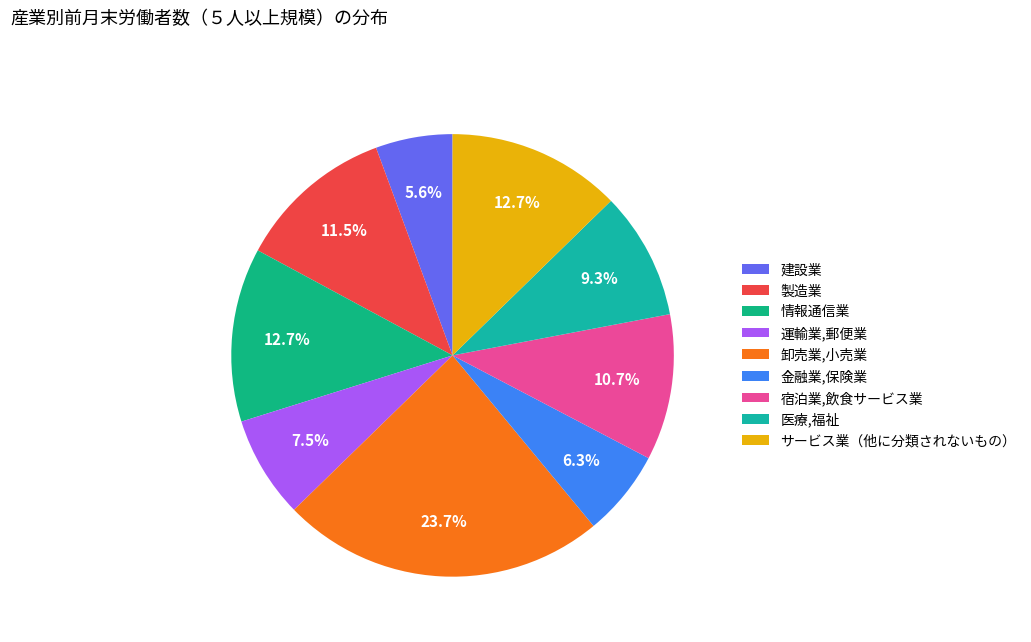

To the nearest percent, what is the average slice percentage?

11%